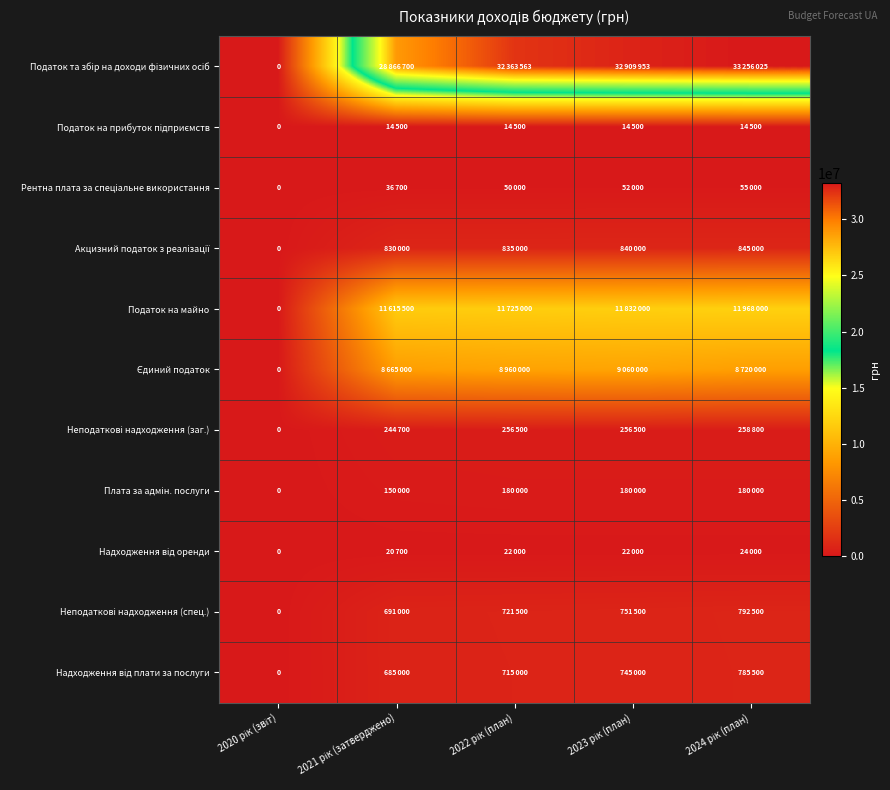

Which label corresponds to the smallest value in the chart?

2020 рік (звіт)